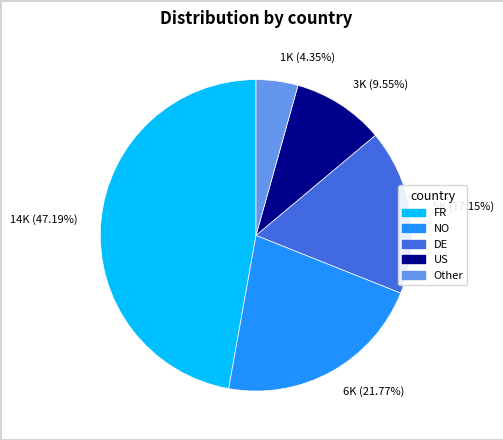

Combined, do 5K (17.15%) and 1K (4.35%) account for over 50%?

No